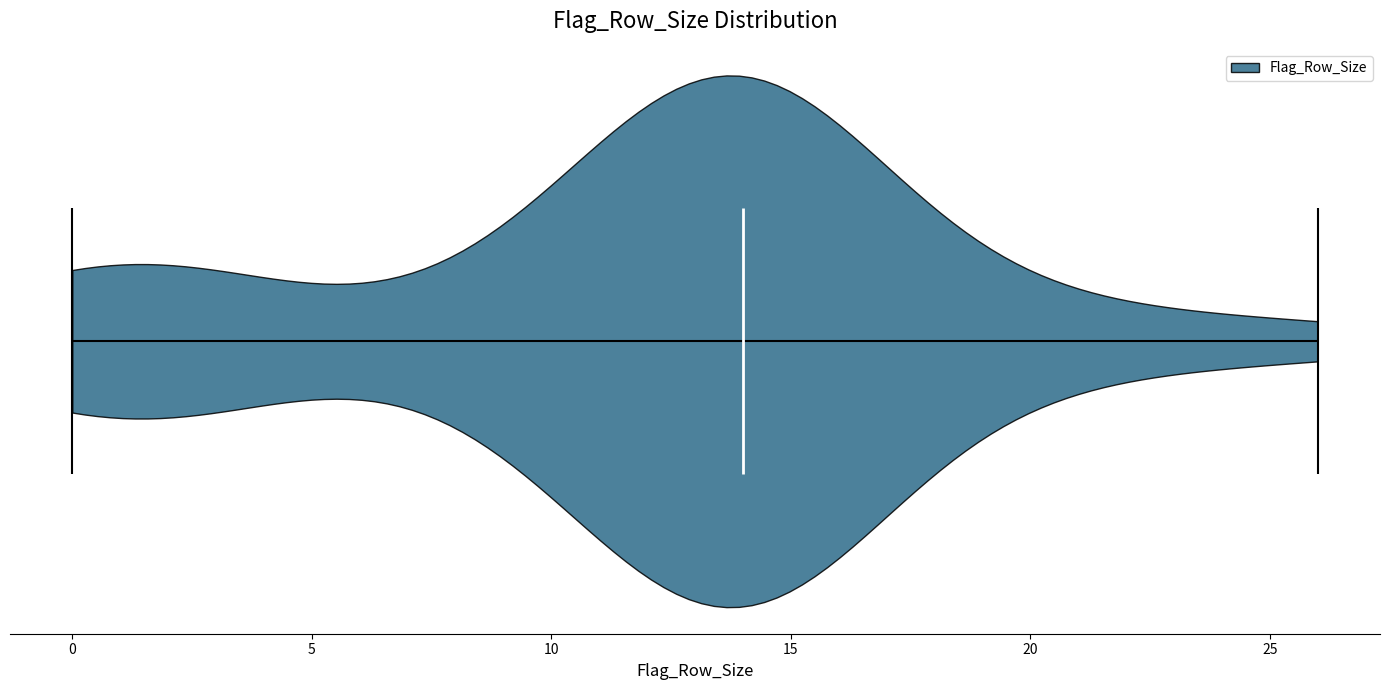

Where does the median line of the violin sit on the x-axis? The values are not printed on the chart, so give them approximately, as read against the axis.

14